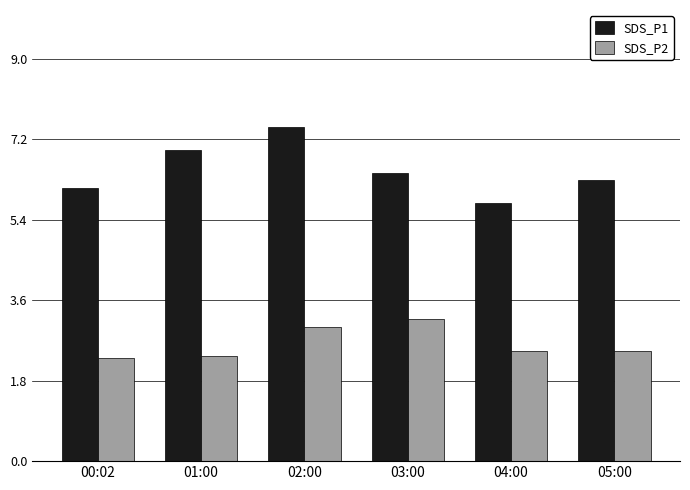

What position from the left is 00:02?

1